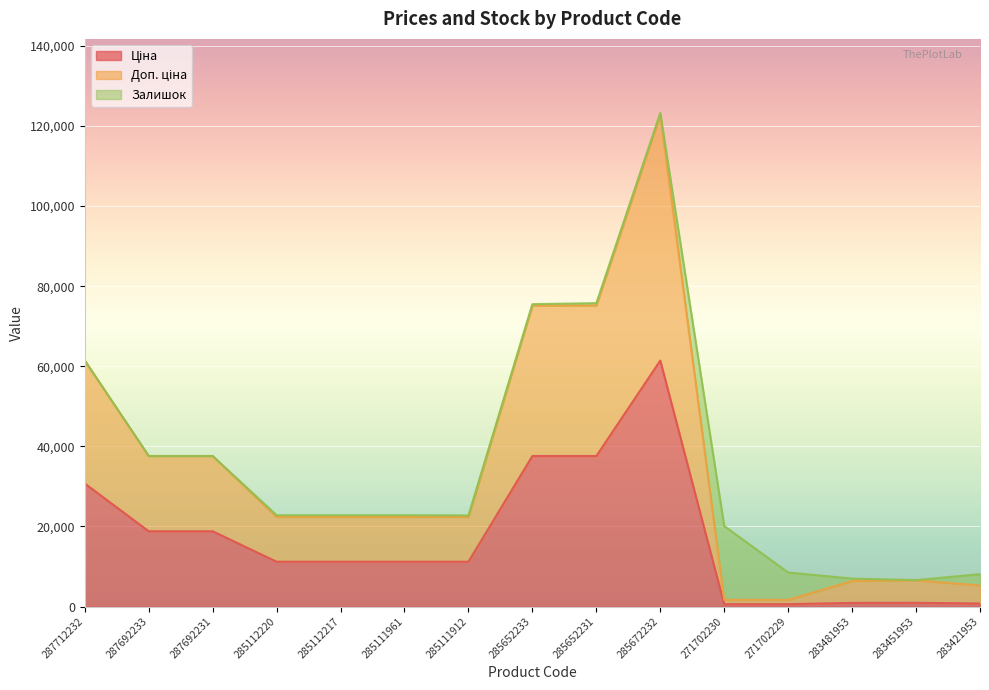

Does the chart display data point markers on the line(s)?

No